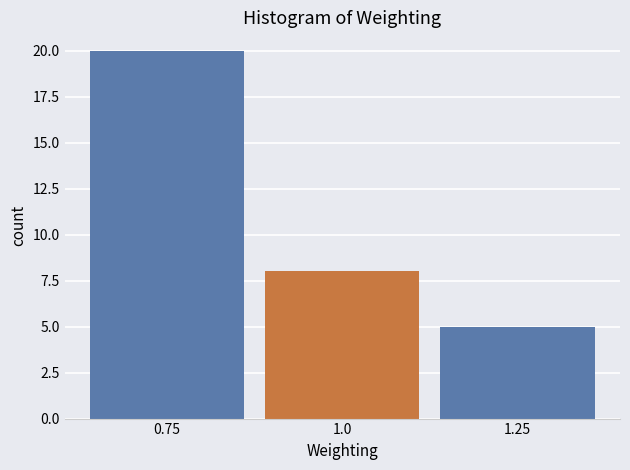

Reading left to right, extract all data points from this chart.

20	8	5